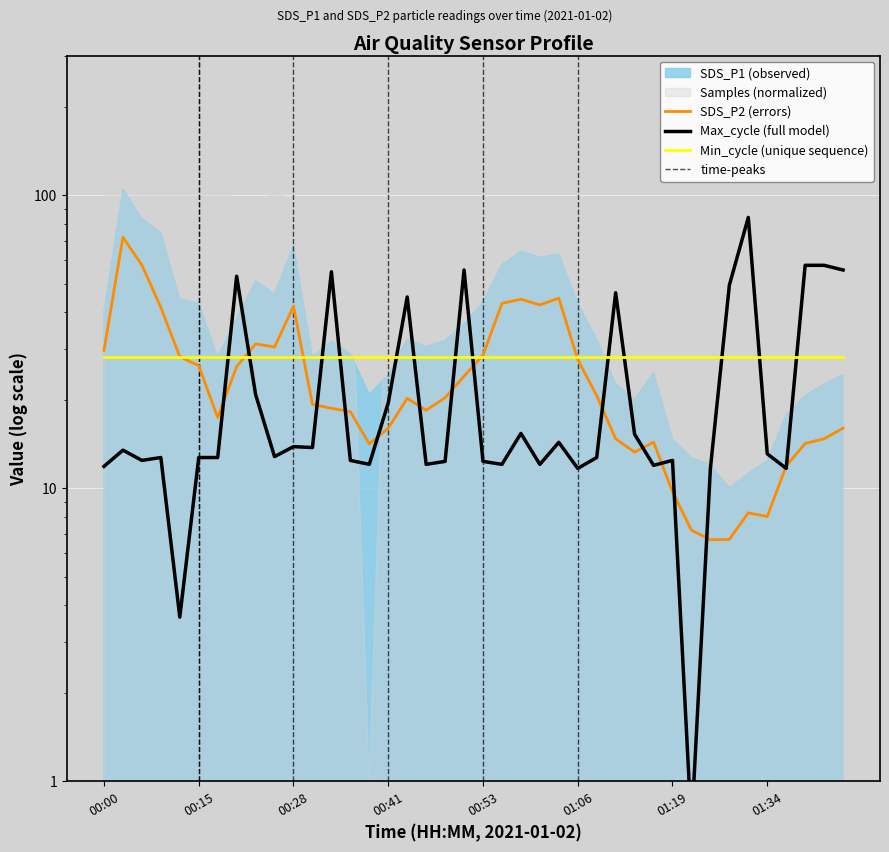

Is it true that the value at 01:13 is 13.3?

True